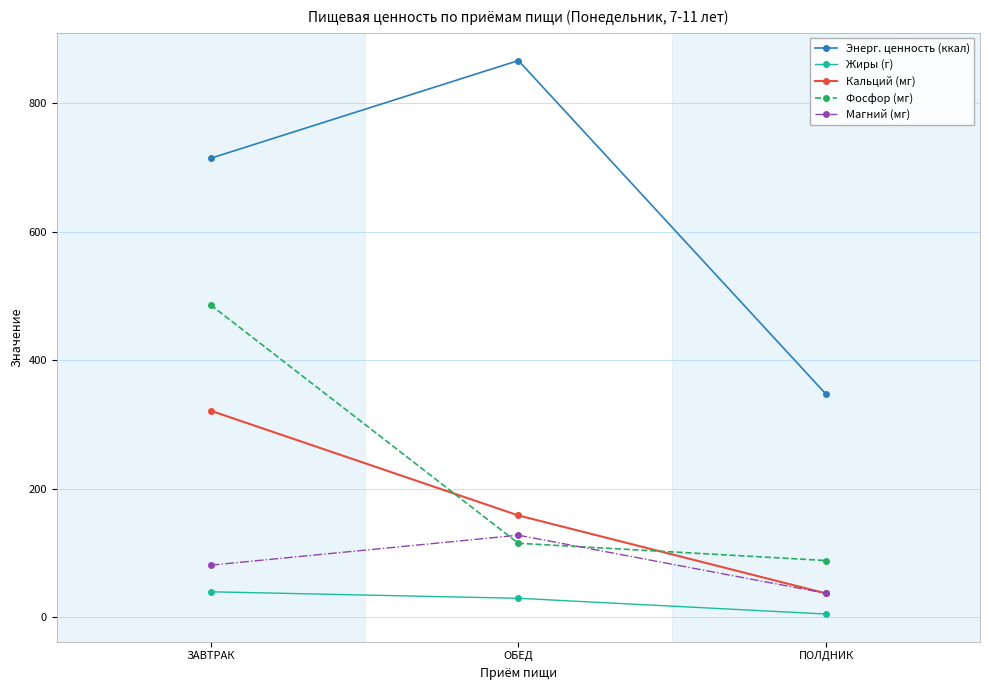

Is the value of Магний (мг) at ОБЕД greater than the value of Фосфор (мг) at ПОЛДНИК?

Yes